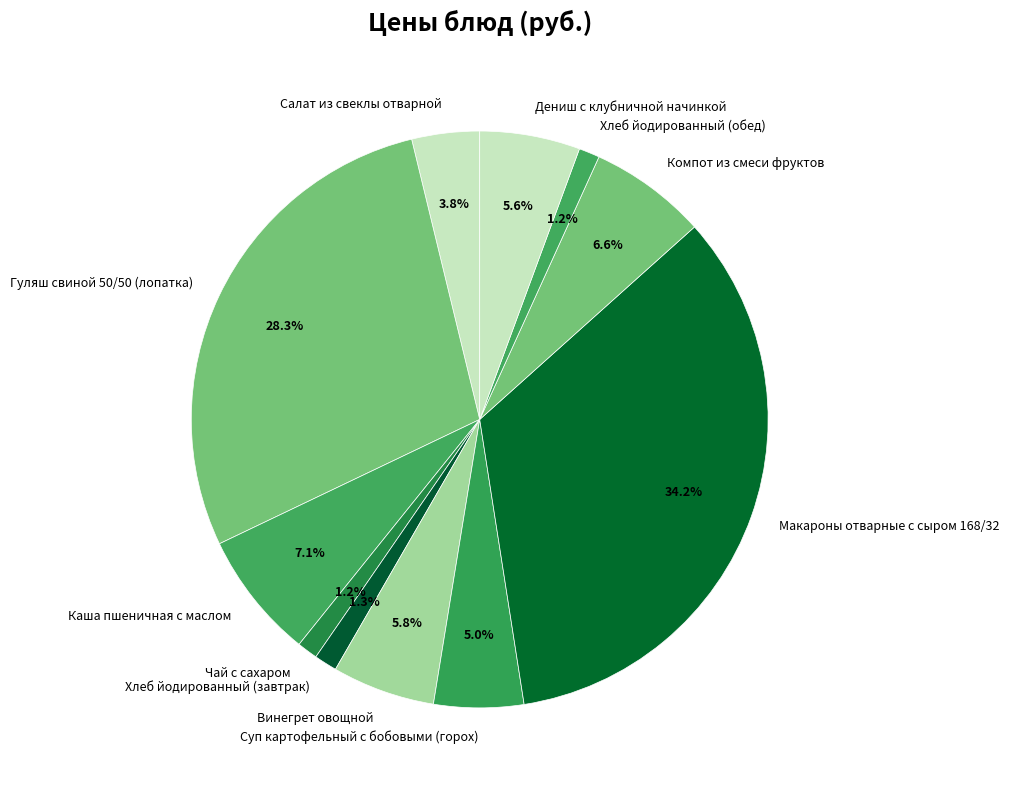

Does any single category account for the majority?

No